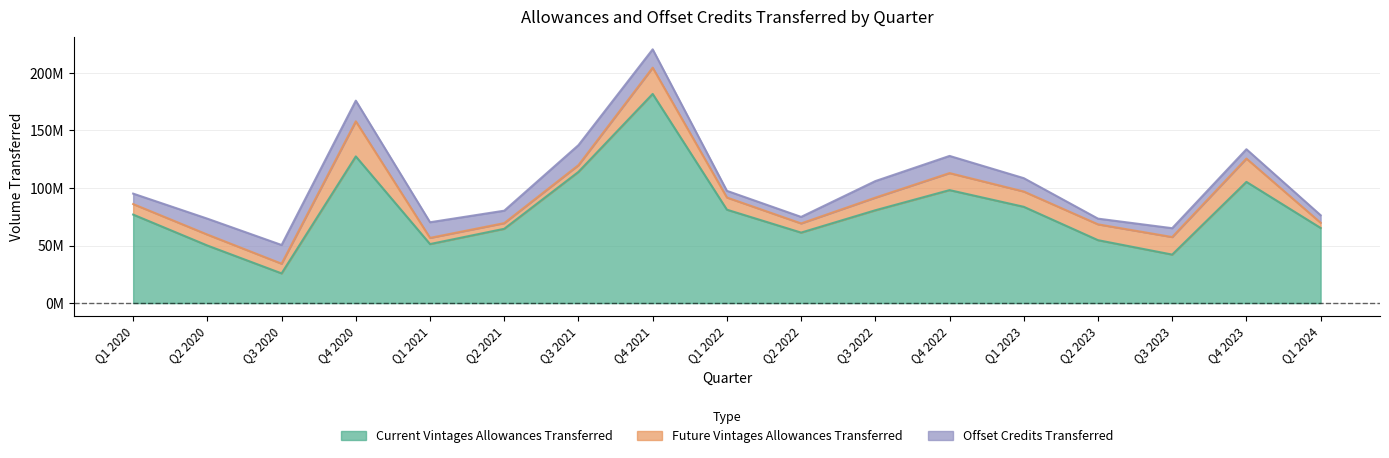

Rank the series by their maximum value, from highest to lowest.

Current Vintages Allowances Transferred, Future Vintages Allowances Transferred, Offset Credits Transferred